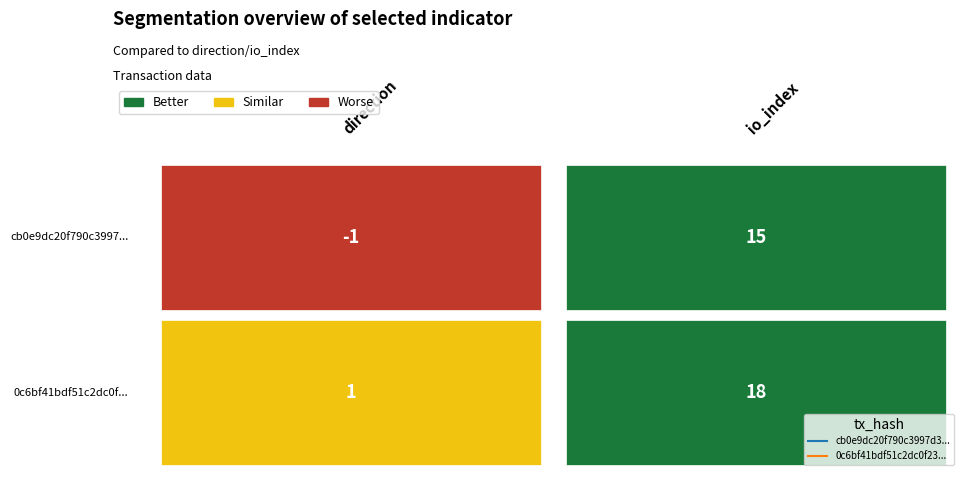

At how many categories does at least one series exceed 10?

1